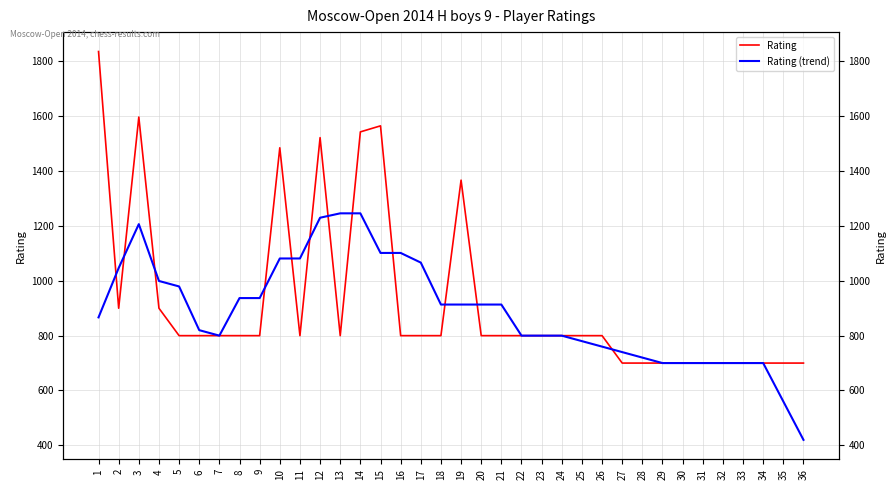

List the labels in order of Rating (trend) value, smallest first.

36, 35, 29, 30, 31, 32, 33, 34, 28, 27, 26, 25, 7, 22, 23, 24, 6, 1, 18, 19, 20, 21, 8, 9, 5, 4, 2, 17, 10, 11, 15, 16, 3, 12, 13, 14